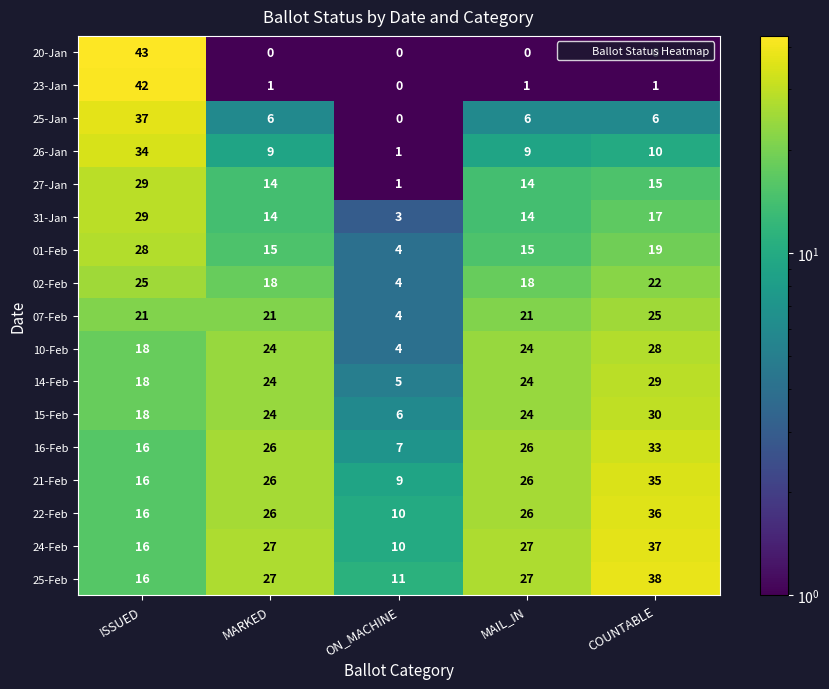

What is the difference between the maximum and minimum values in the 07-Feb series?

21